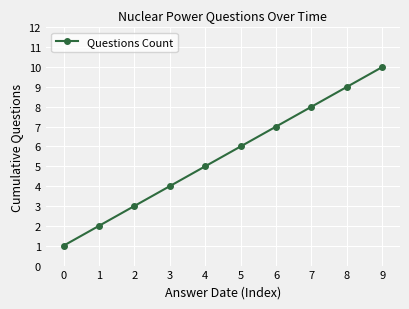

Rank the categories by value from highest to lowest.

9, 8, 7, 6, 5, 4, 3, 2, 1, 0